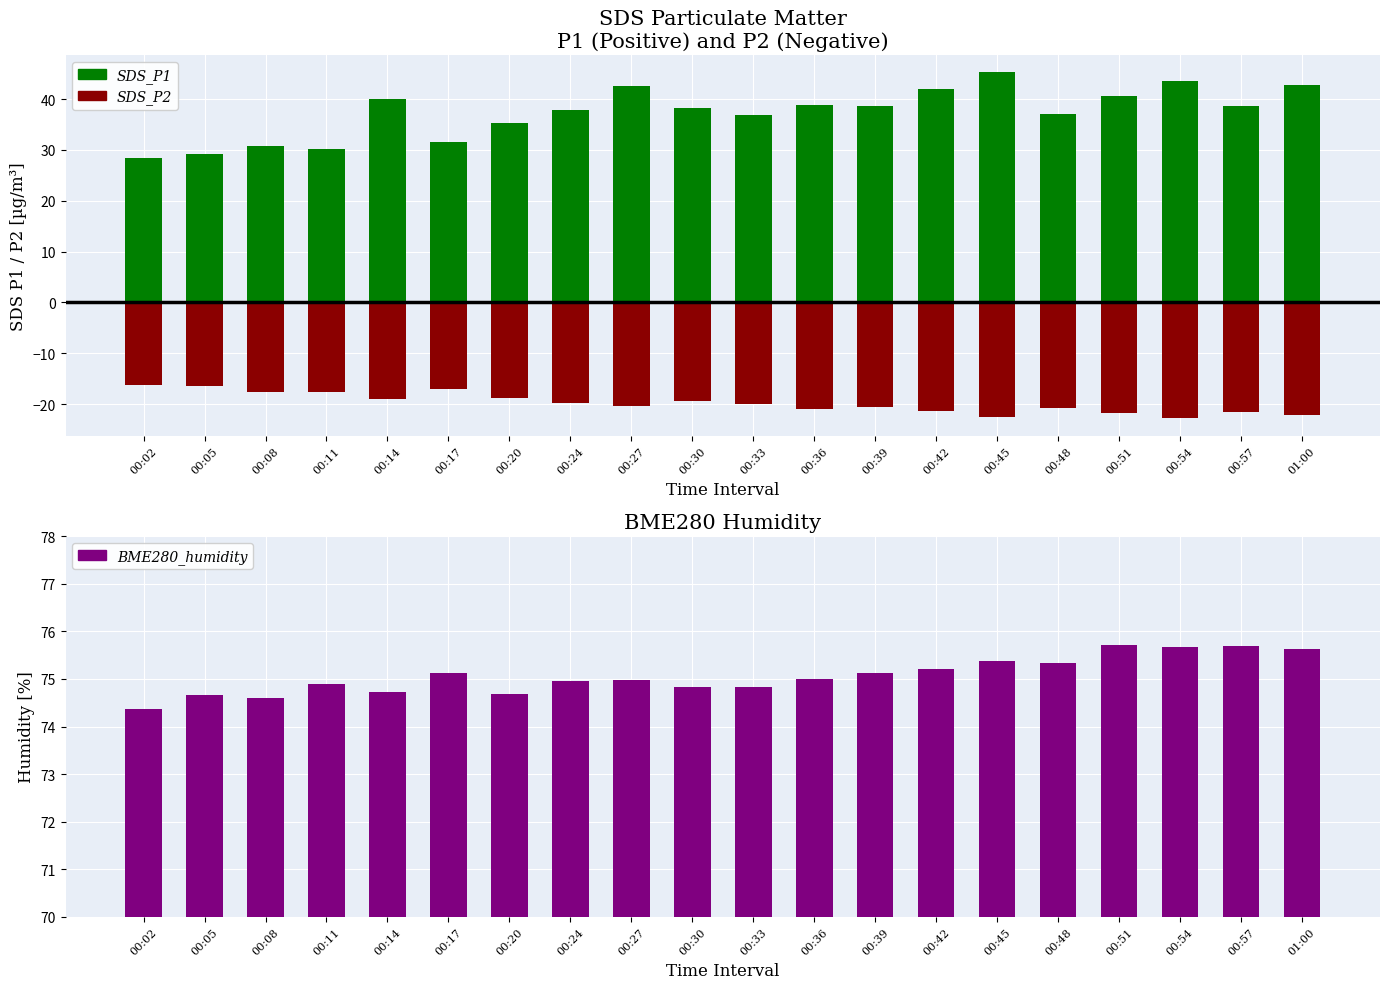

List the labels in order of SDS_P1 value, smallest first.

00:02, 00:05, 00:11, 00:08, 00:17, 00:20, 00:33, 00:48, 00:24, 00:30, 00:39, 00:57, 00:36, 00:14, 00:51, 00:42, 00:27, 01:00, 00:54, 00:45